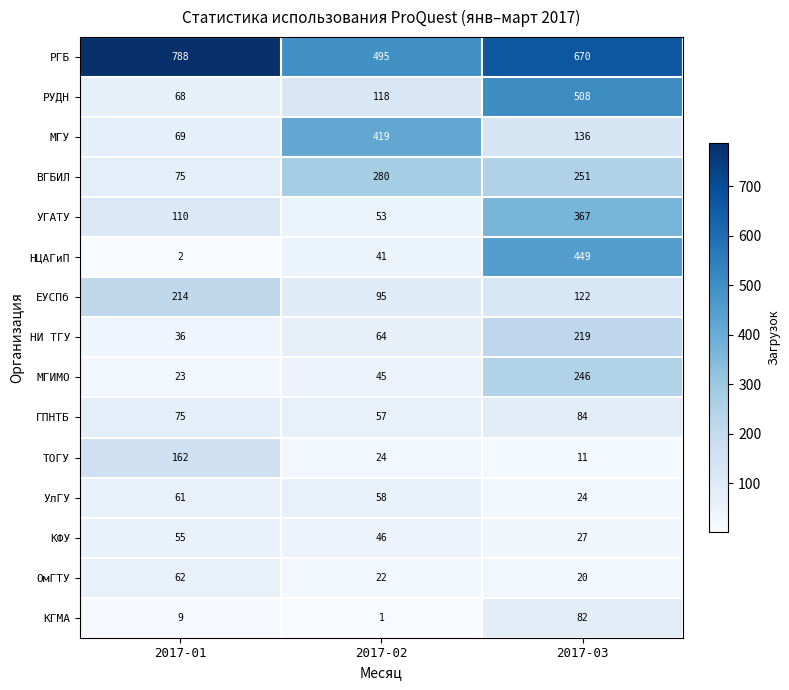

Which series has the widest spread of values?

НЦАГиП